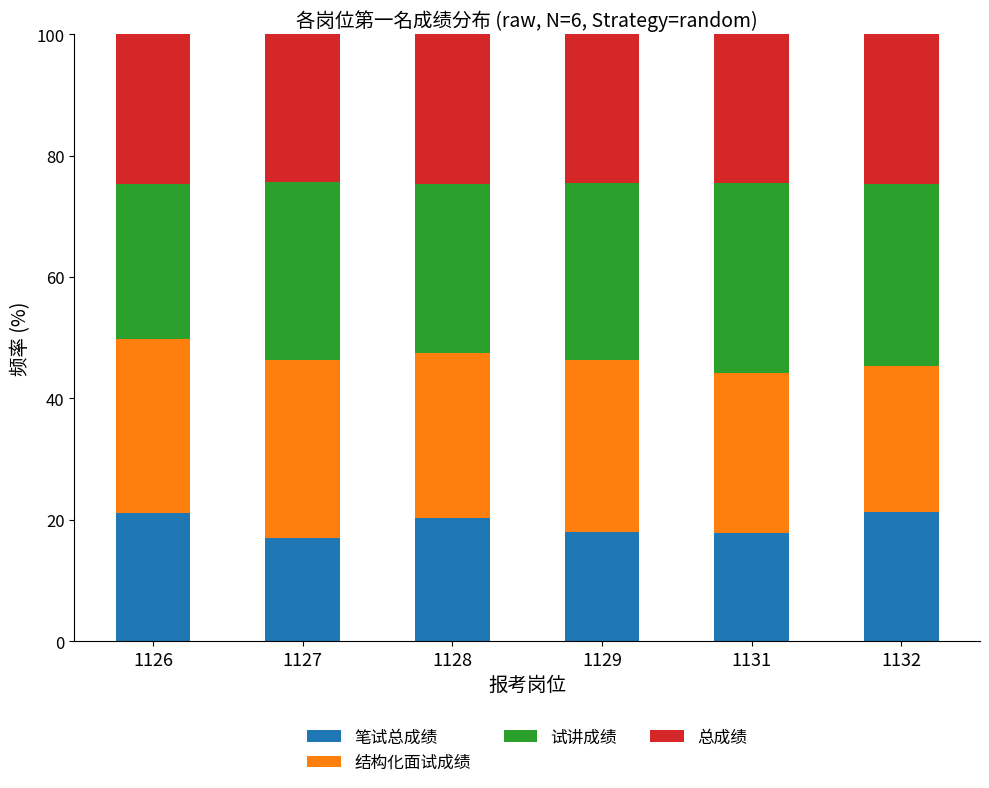

Does the chart contain stacked bars?

Yes